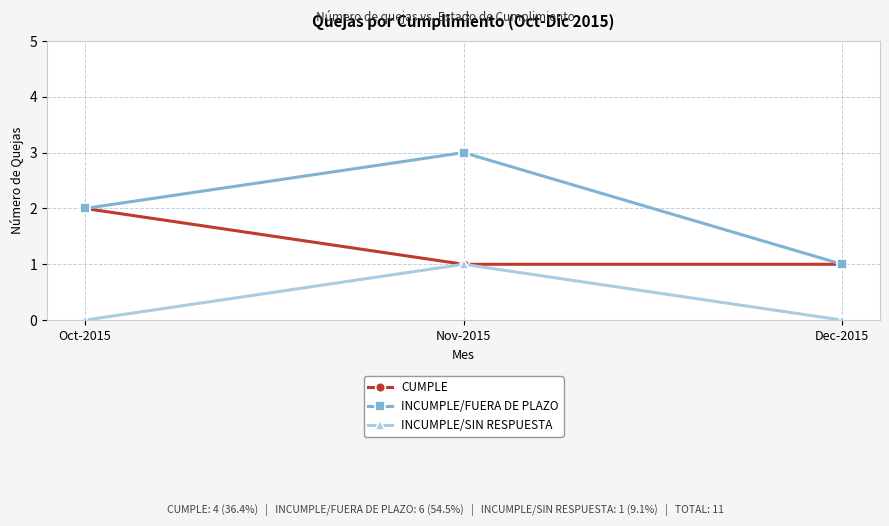

At which category is the sum across all series the highest?

Nov-2015